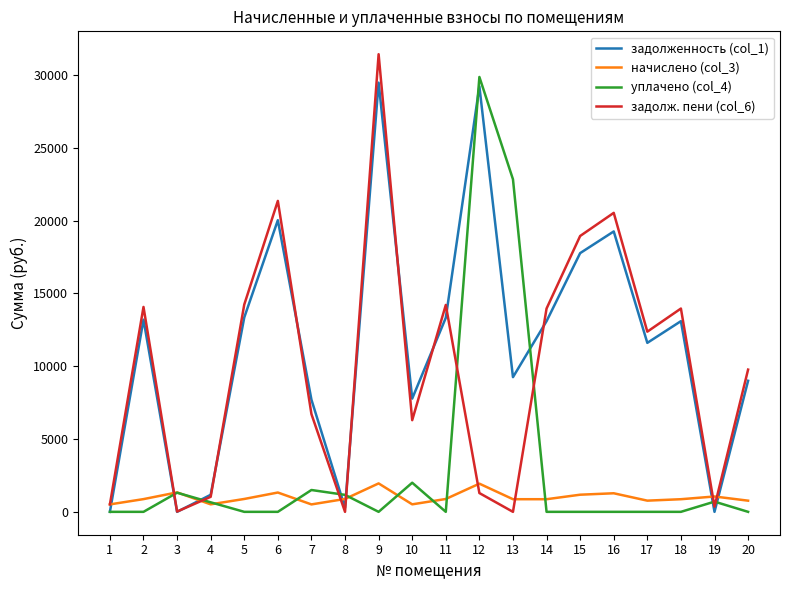

What is the difference between the highest and lowest values at 6?

21357.2